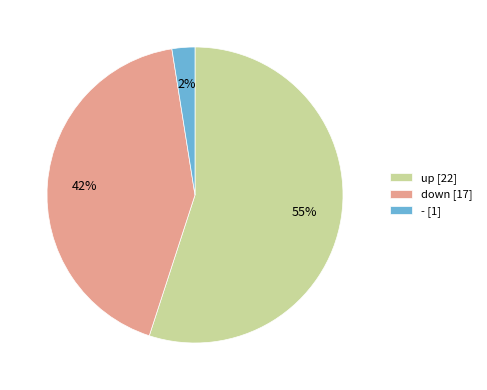

Do up [22] and down [17] together represent more than half of the pie?

Yes